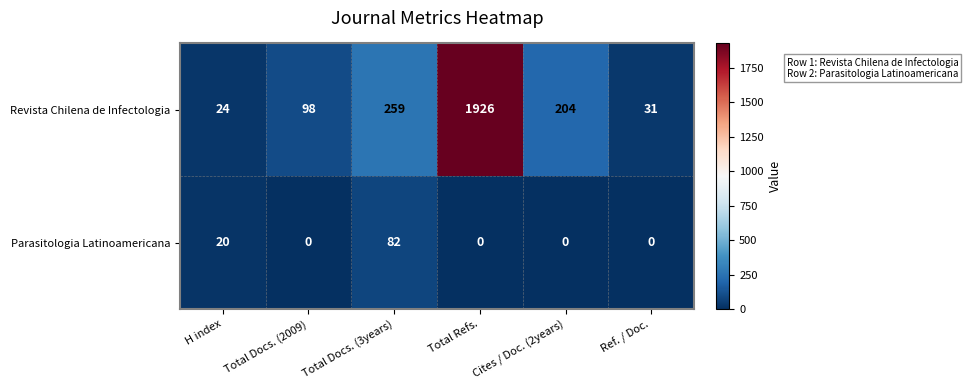

List the series in order of their overall mean, lowest first.

Parasitologia Latinoamericana, Revista Chilena de Infectologia